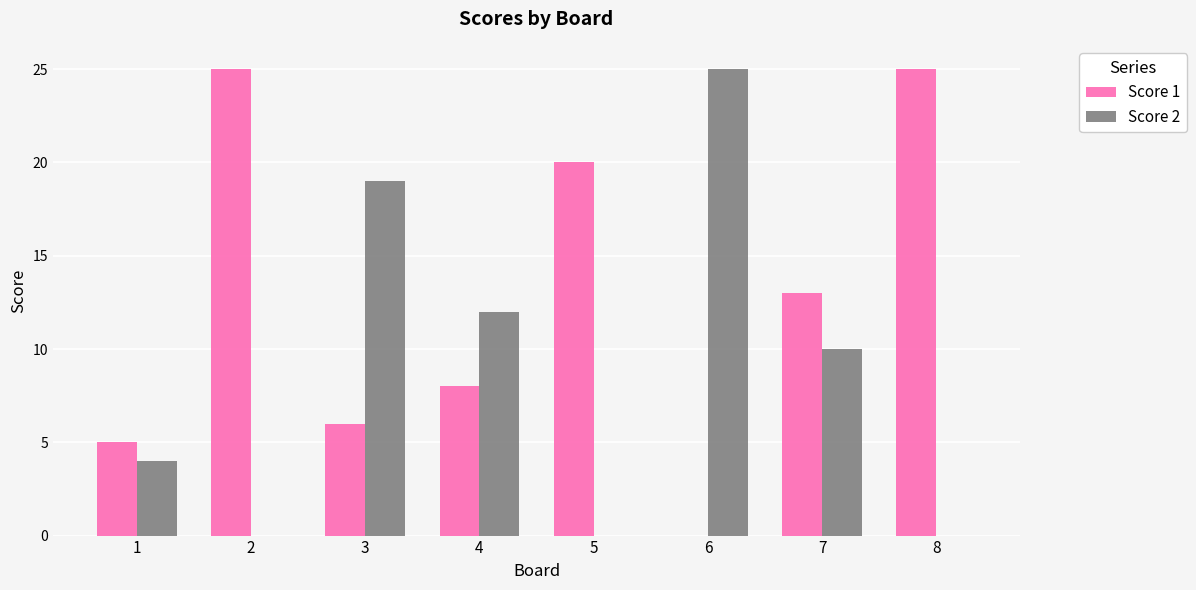

How many data points does each series have?

8